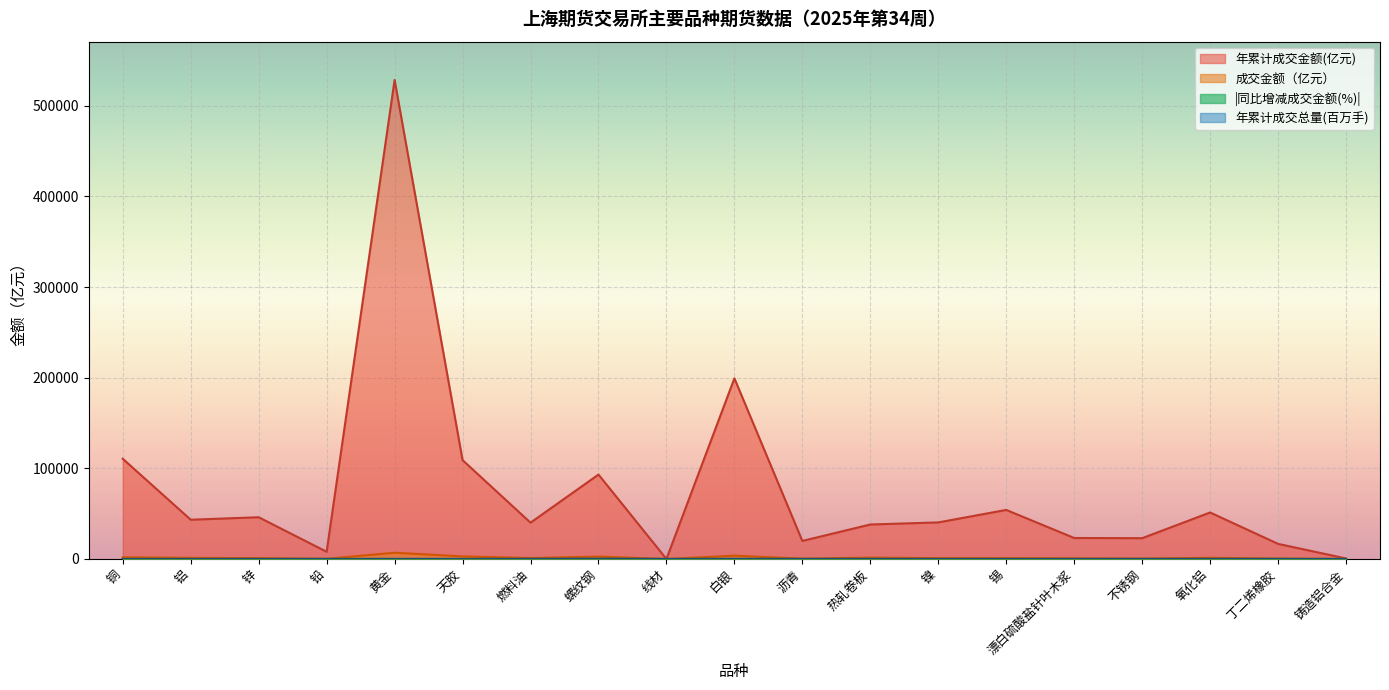

At how many categories does at least one series exceed 336742?

1